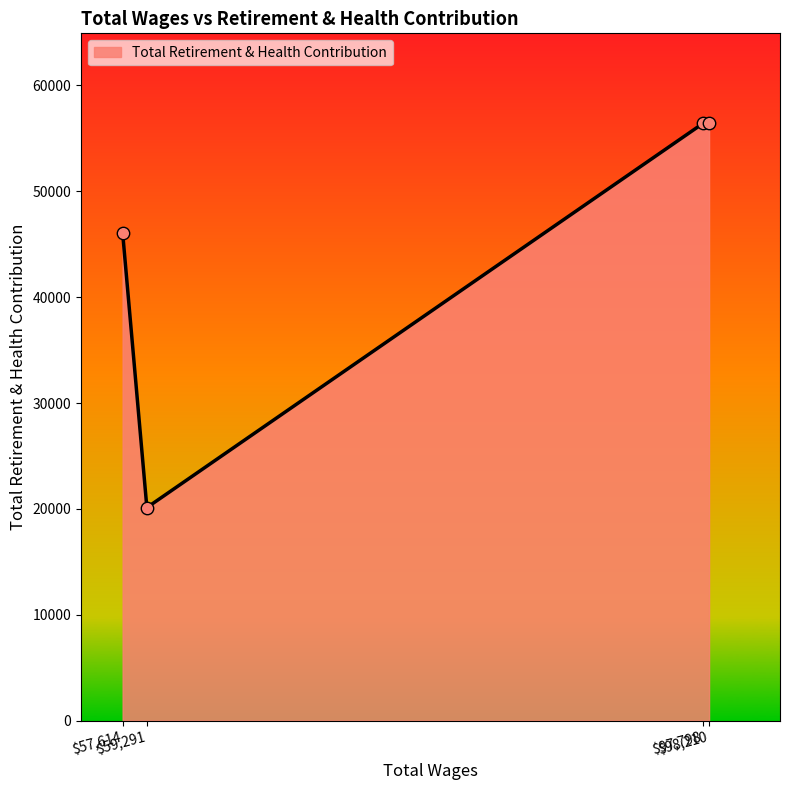

What is the difference between the maximum and minimum values?

36326